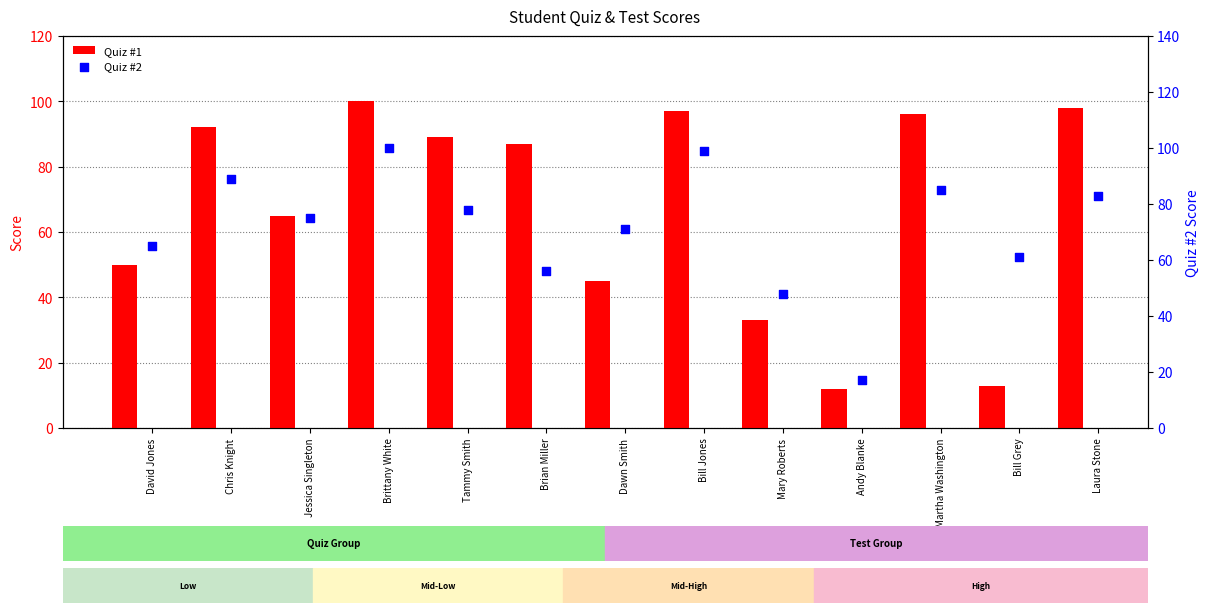

What are all the series names shown in the legend?

Quiz #1, Quiz #2